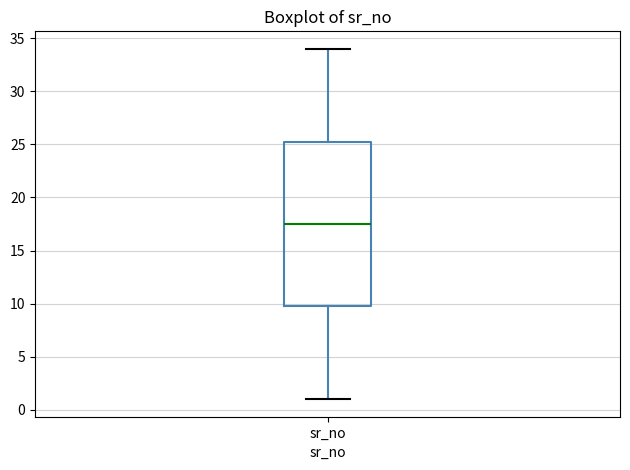

Transcribe this box plot: give where the median line is, the range the box spans, and where the two whiskers end, as read against the y-axis. The values are not printed on the chart, so give them approximately, as read against the axis.

median 17.5, box 10.0 to 25.5, whiskers 1.0 to 34.0